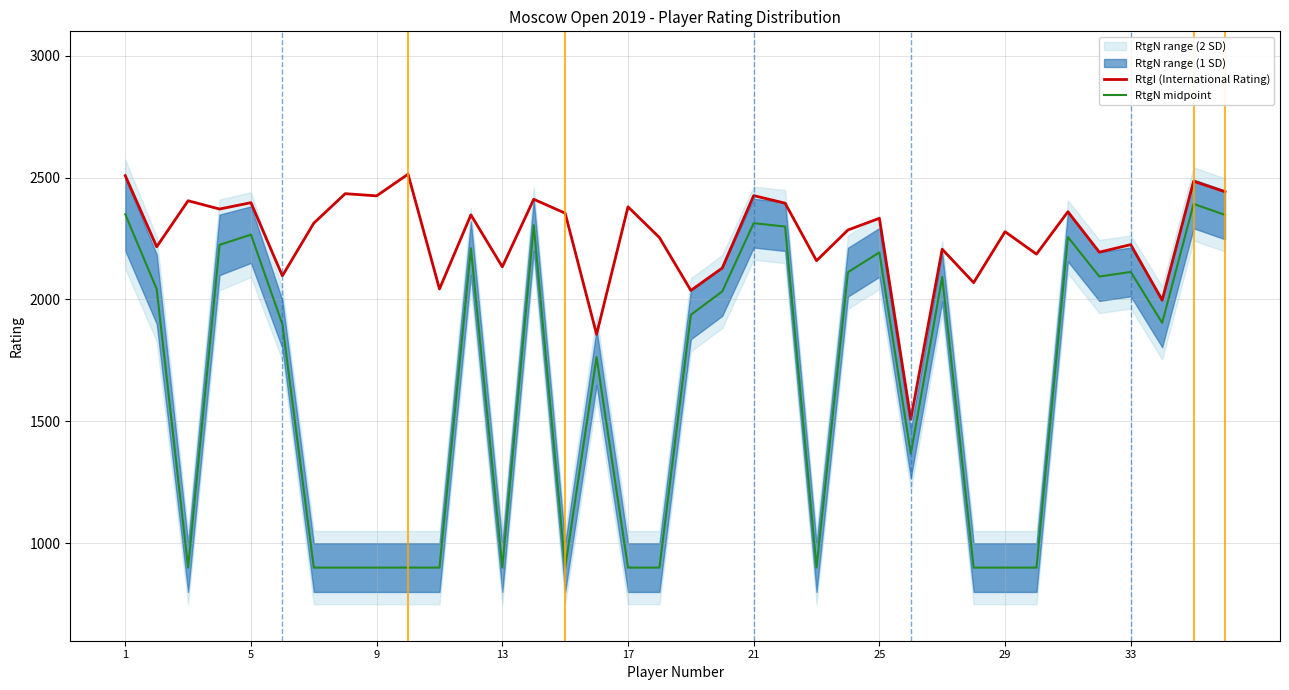

The value of RtgN midpoint at 13 is 1173.4. True or false?

False